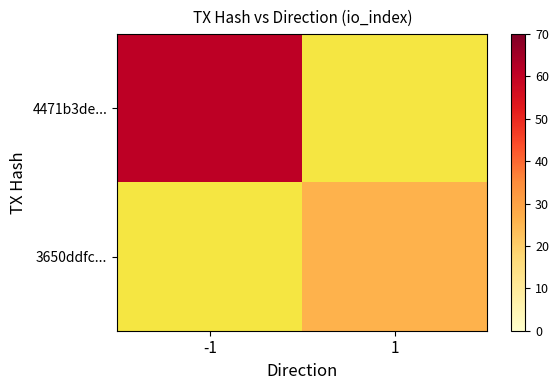

Rank the categories by 4471b3de... value from highest to lowest.

-1, 1